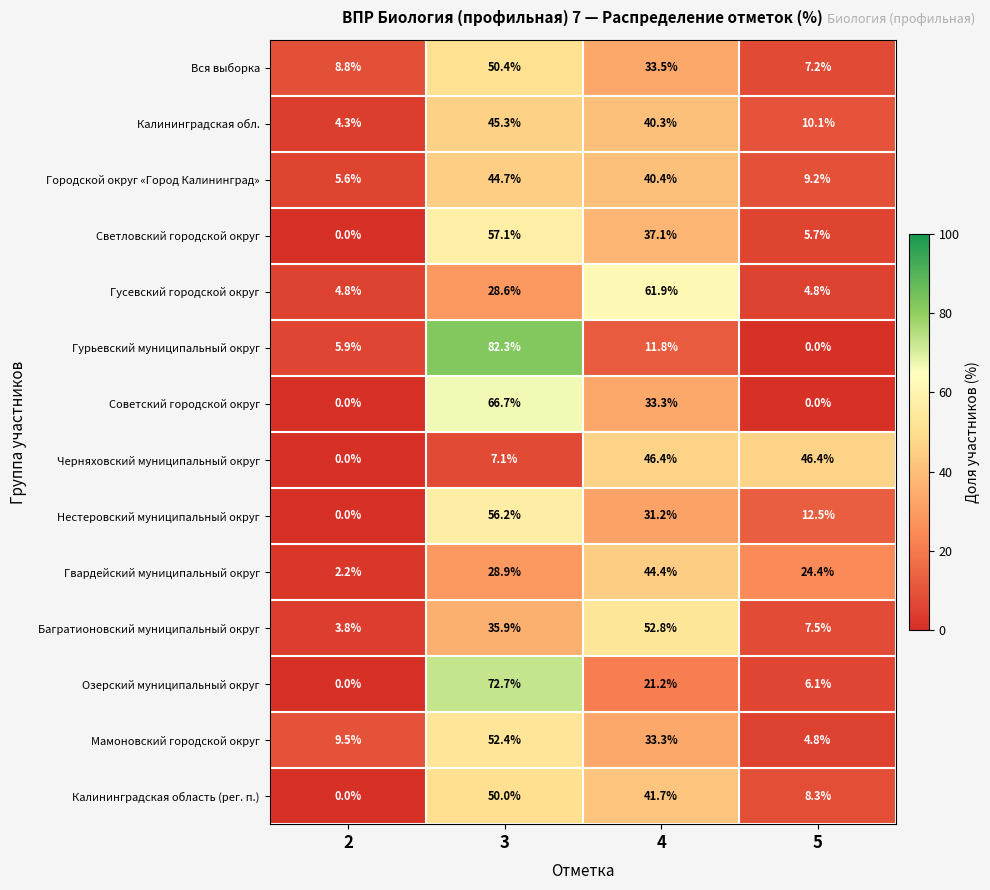

Rank the categories by Городской округ «Город Калининград» value from highest to lowest.

3, 4, 5, 2